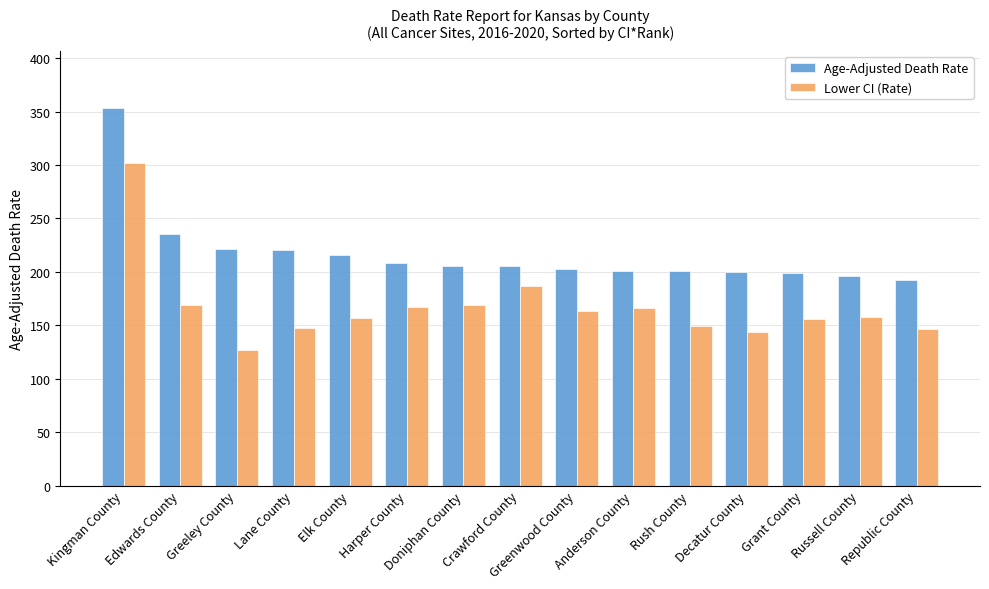

At which category does the chart reach its peak across all series?

Kingman County